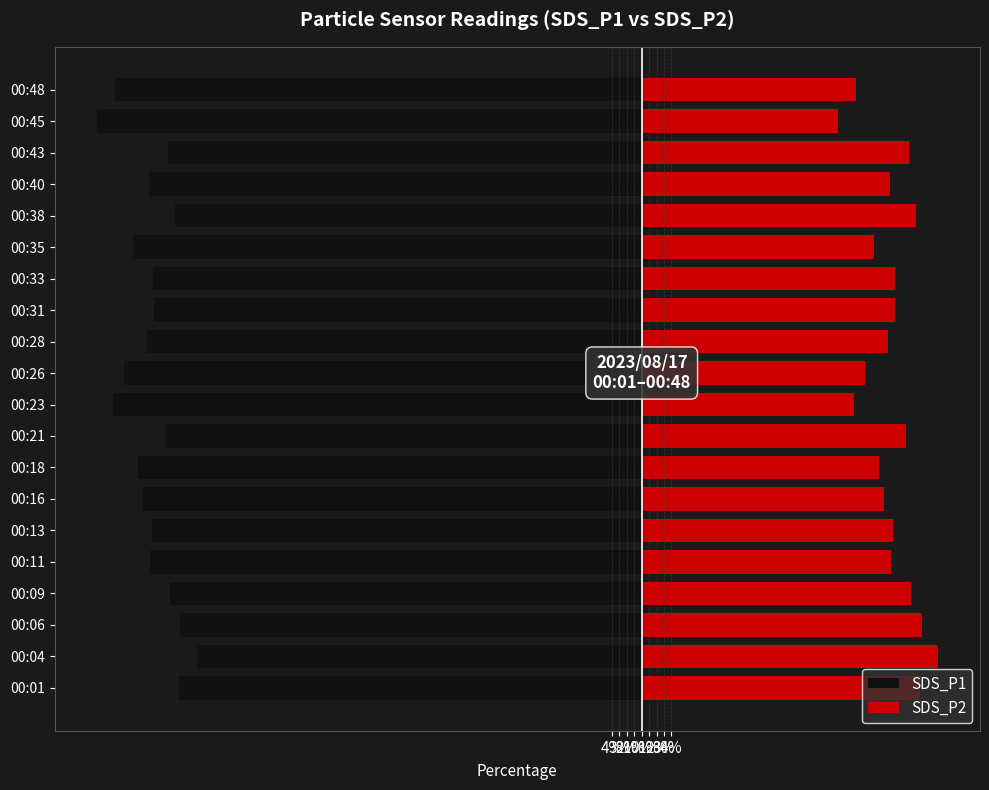

How many data points in SDS_P2 are above 33?

13